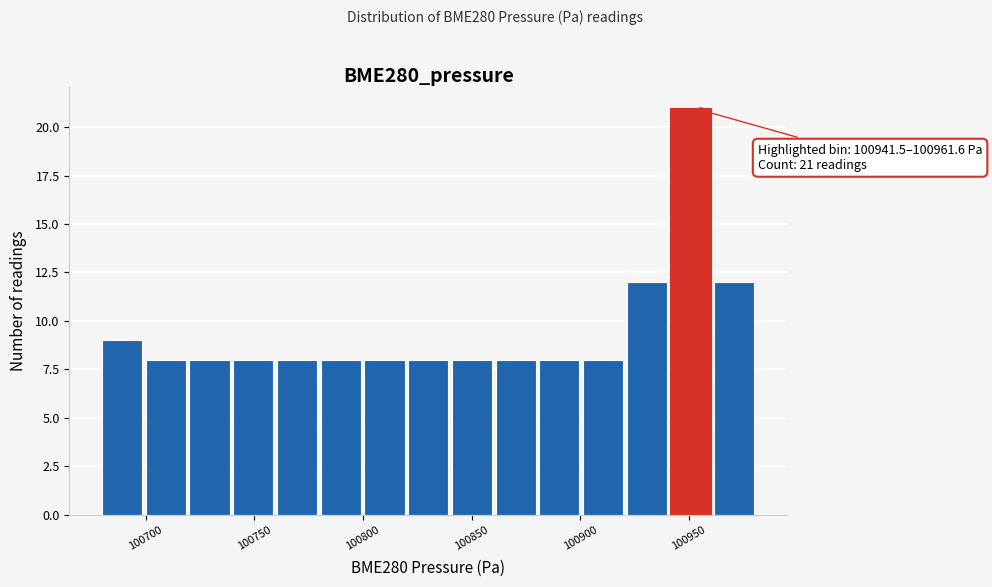

Over which range of the x-axis is the bar tallest?

100940 to 100960